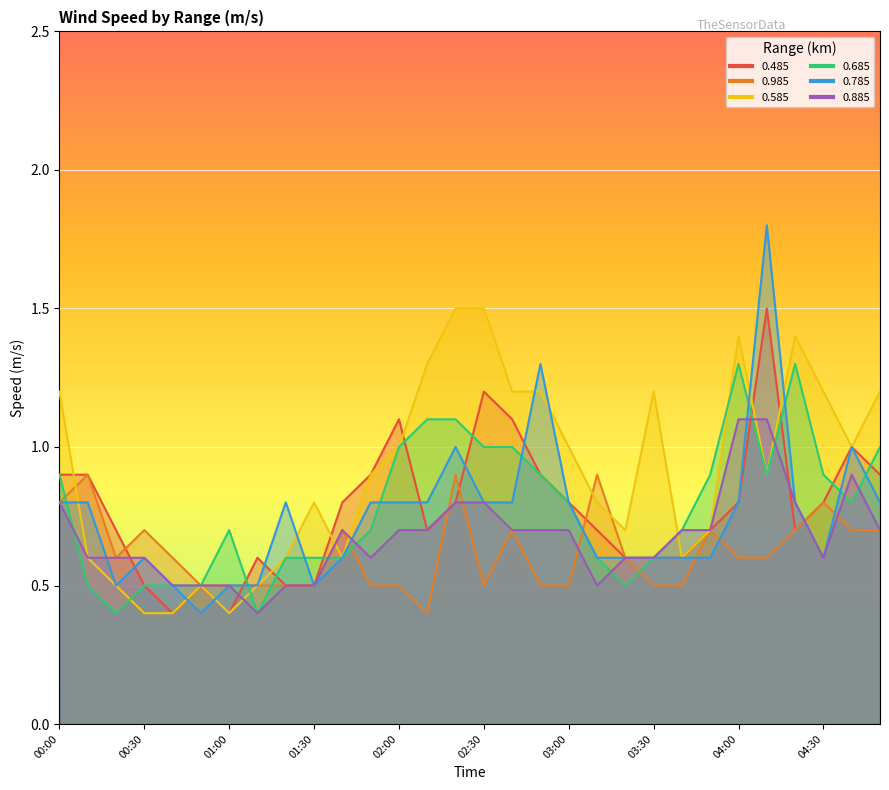

List the labels in order of 0.885 value, largest first.

04:00, 04:10, 04:40, 00:00, 02:20, 02:30, 04:20, 01:40, 02:00, 02:10, 02:40, 02:50, 03:00, 03:40, 03:50, 04:50, 00:10, 00:20, 00:30, 01:50, 03:20, 03:30, 04:30, 00:40, 00:50, 01:00, 01:20, 01:30, 03:10, 01:10